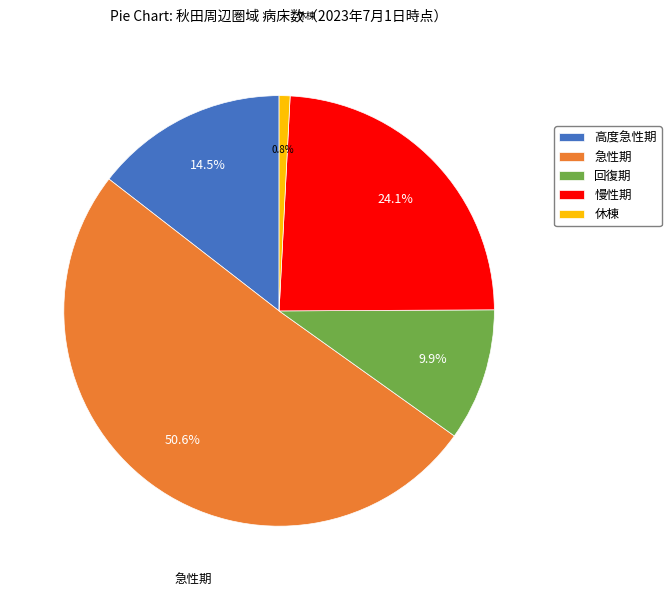

Which slice is the largest?

急性期